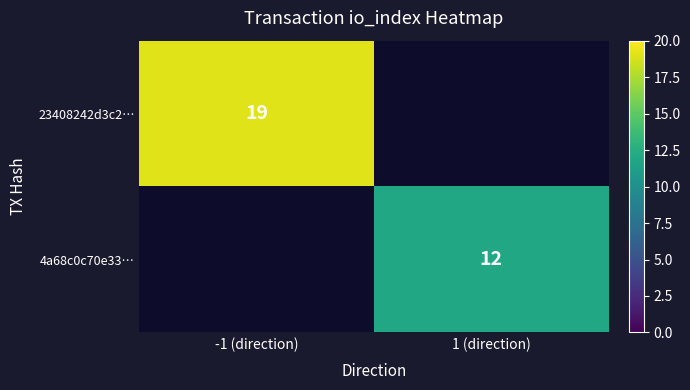

Is the value of 23408242d3c2… at -1 (direction) greater than the value of 4a68c0c70e33… at 1 (direction)?

Yes